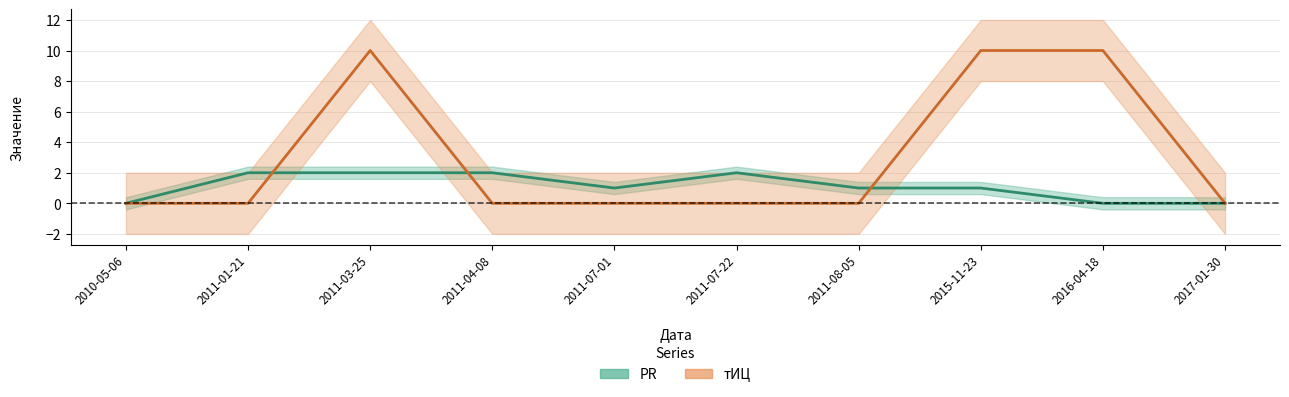

What position from the left is 2011-07-01?

5